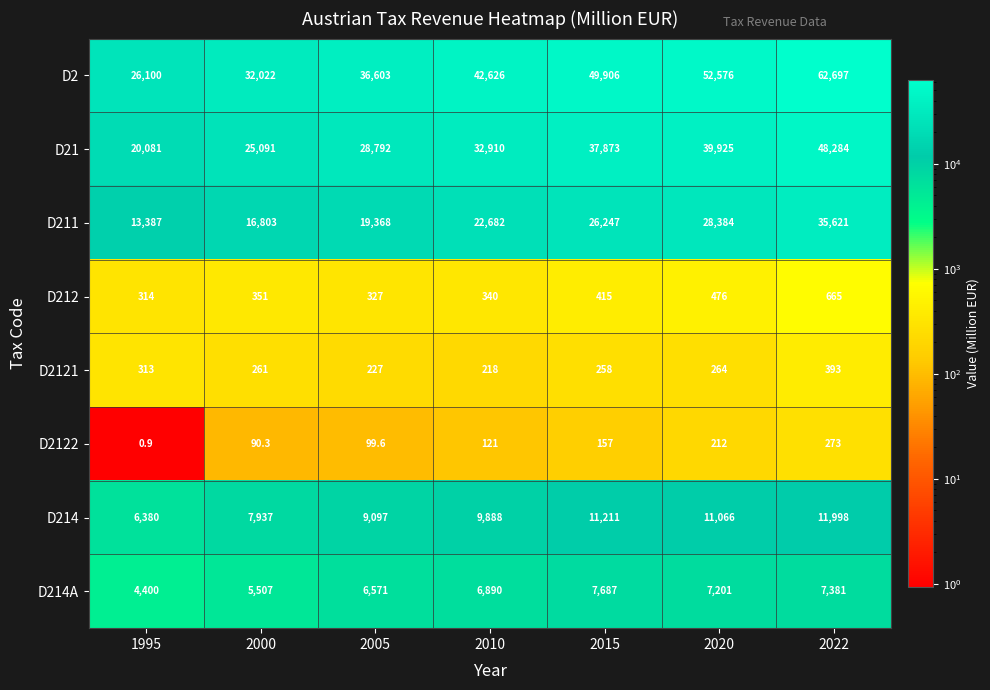

What is the spread (max minus min) of values at 2000?

31931.7